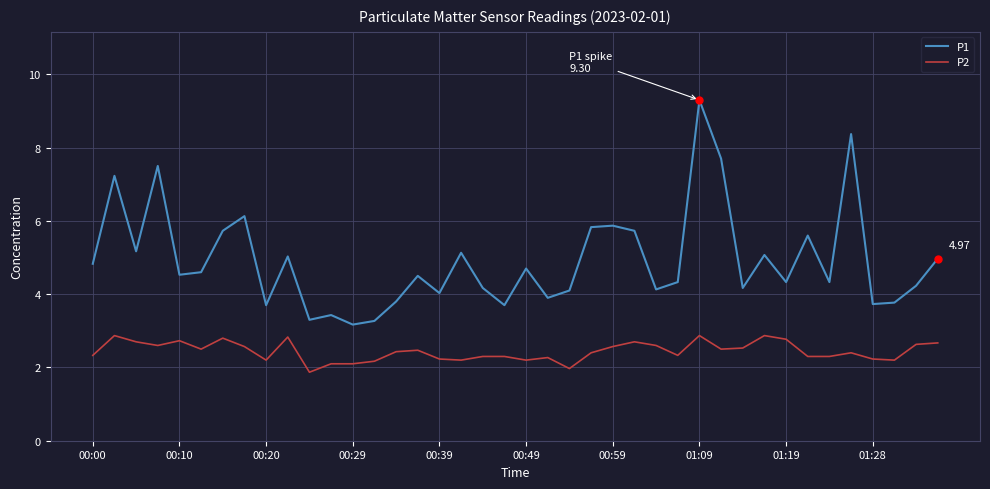

Which series has the widest spread of values?

P1